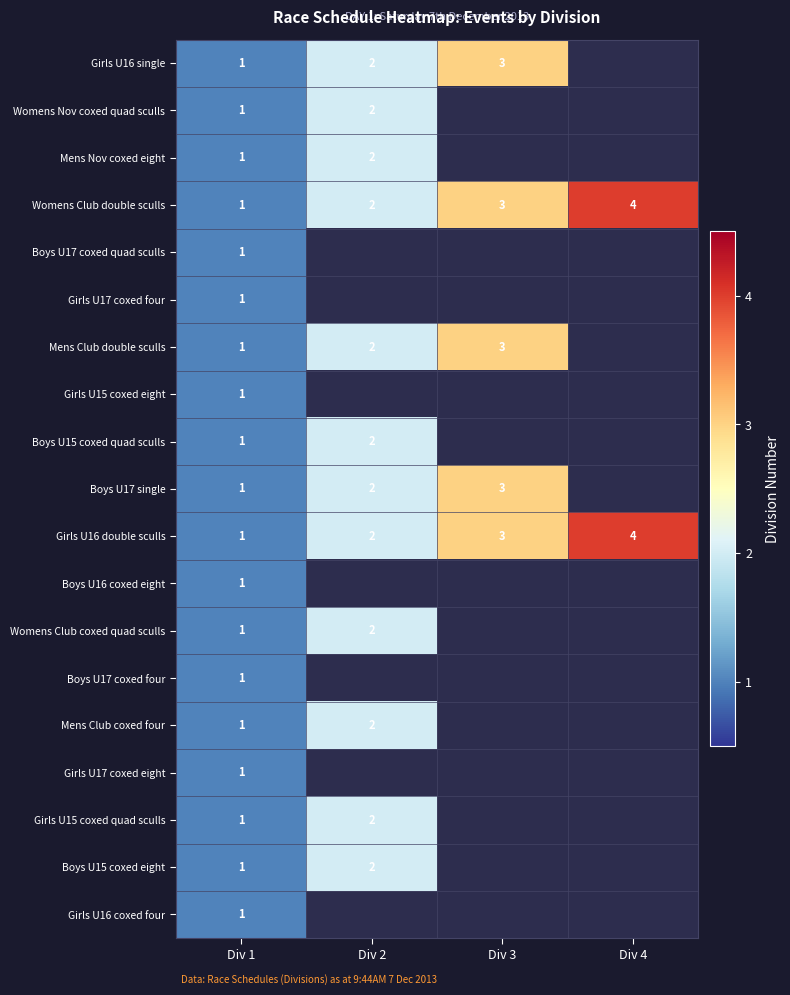

The value of Mens Club double sculls at Div 3 is 3. True or false?

True